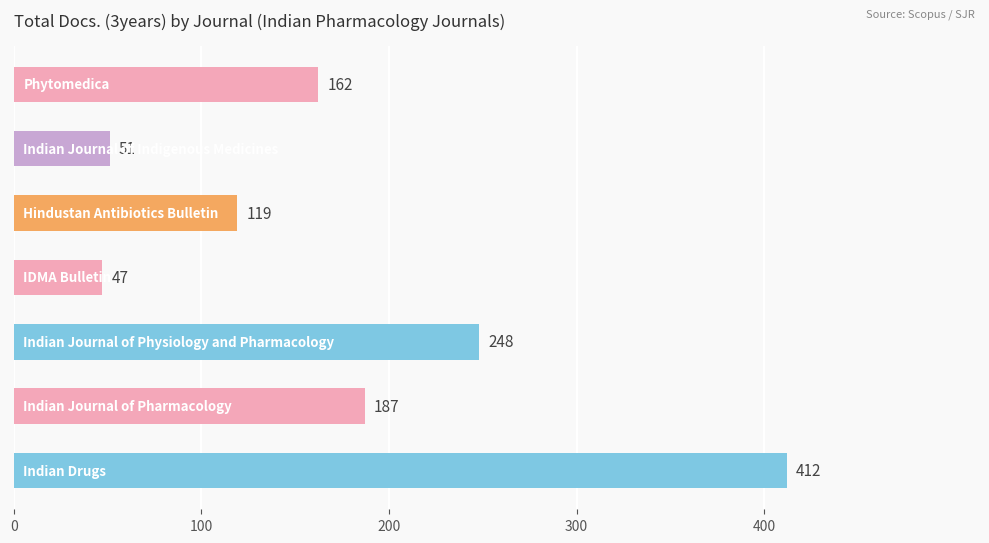

What is the minimum value shown in the chart?

47